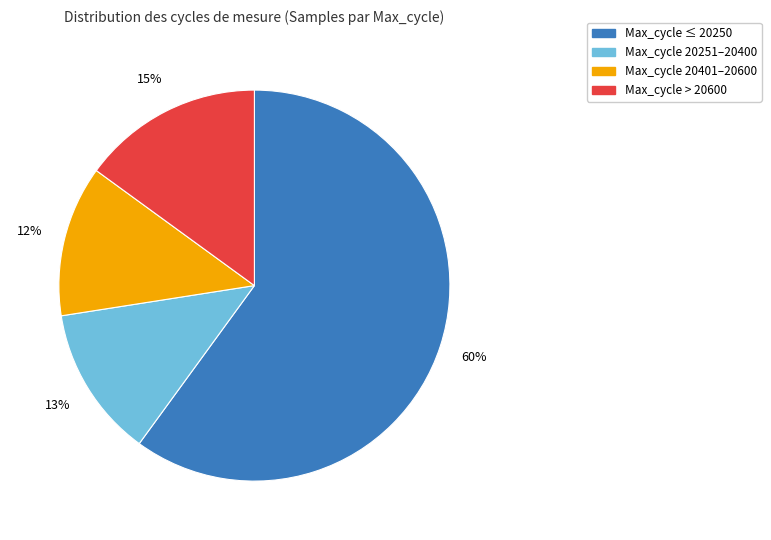

To the nearest percent, what is the difference between the largest and smallest slice percentages?

48%